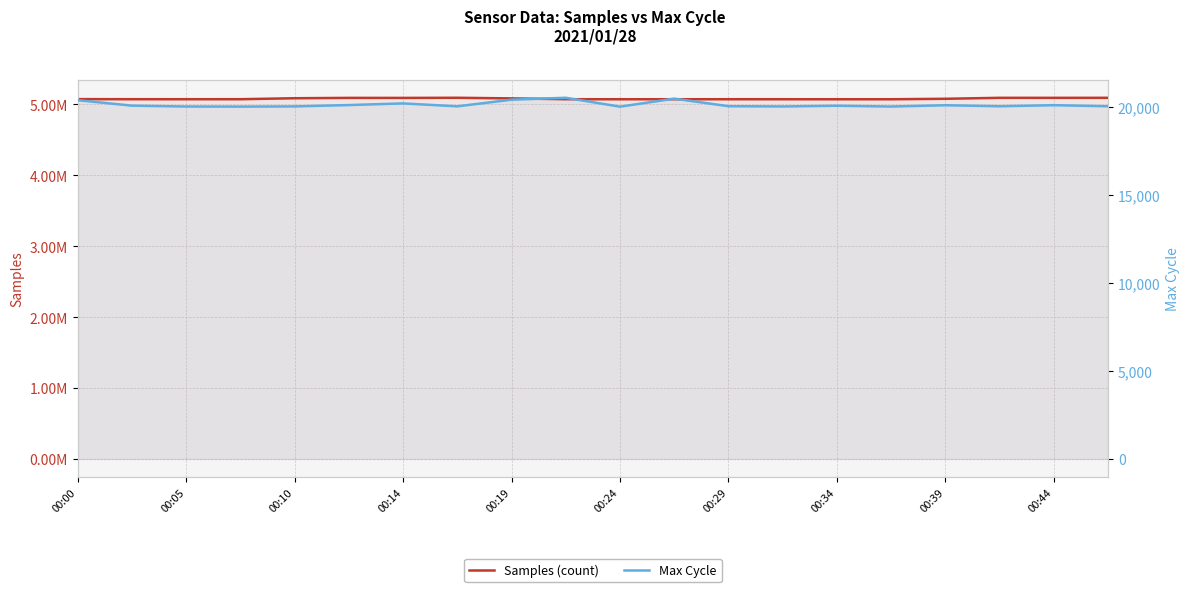

Between 00:10 and 13, which series saw the biggest shift?

Samples (count)